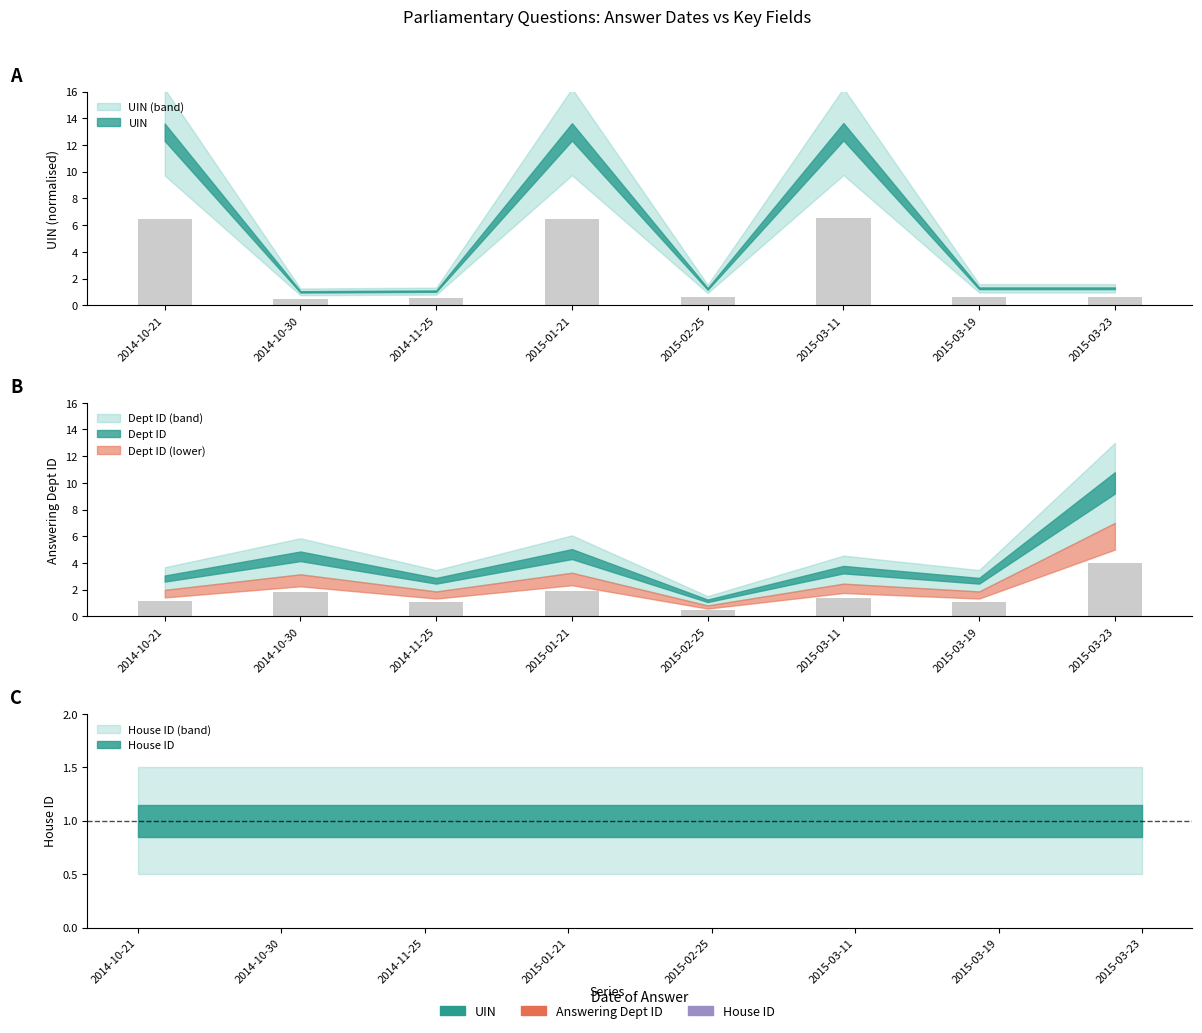

How many groups of bars are there?

8